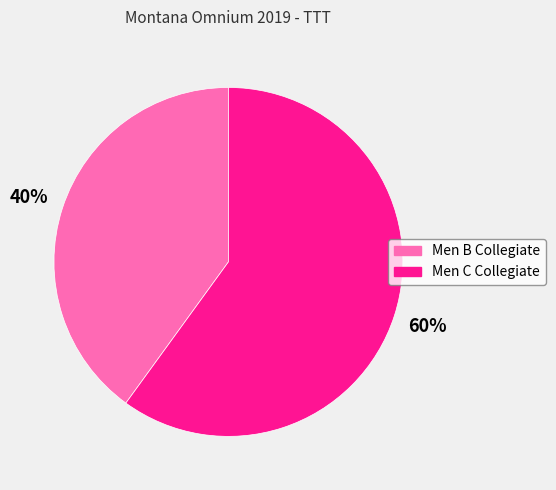

What is the largest slice in the pie chart?

Men C Collegiate